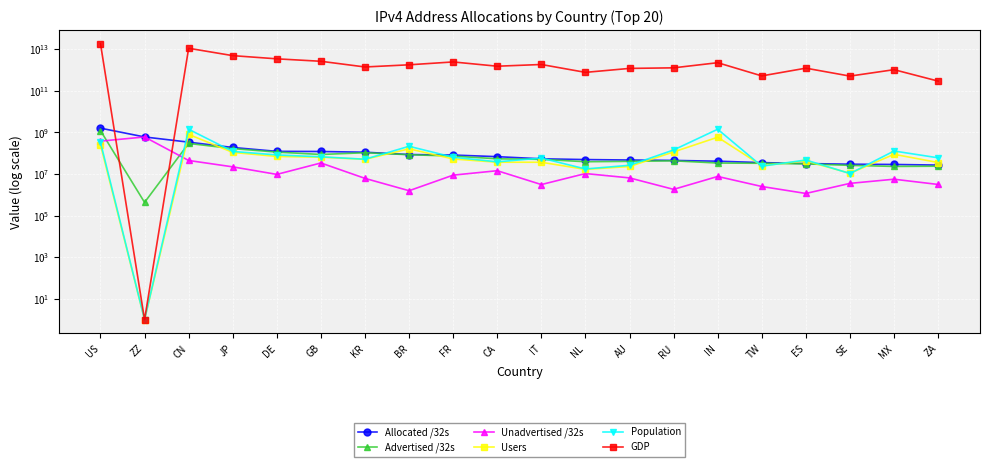

True or false: Population has a value of 37175015 at FR.

False